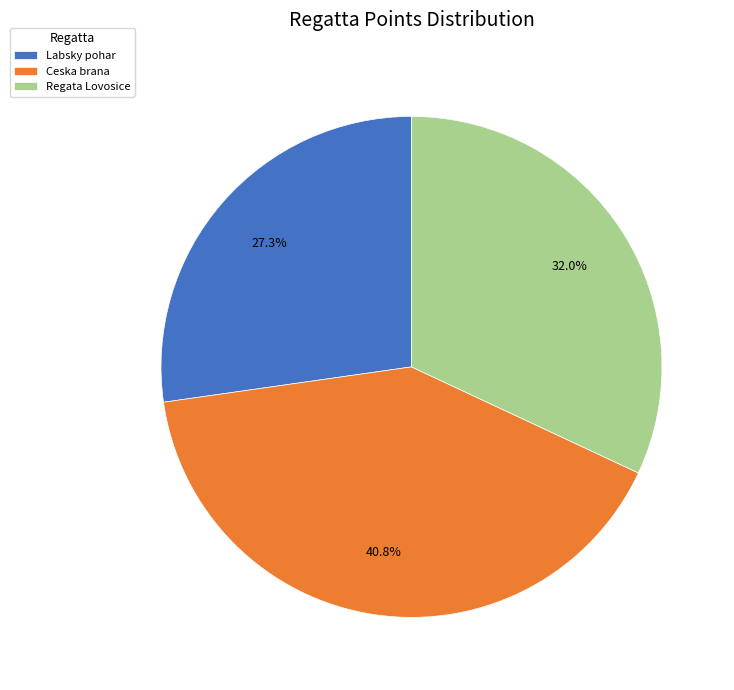

Between Regata Lovosice and Ceska brana, which is larger?

Ceska brana